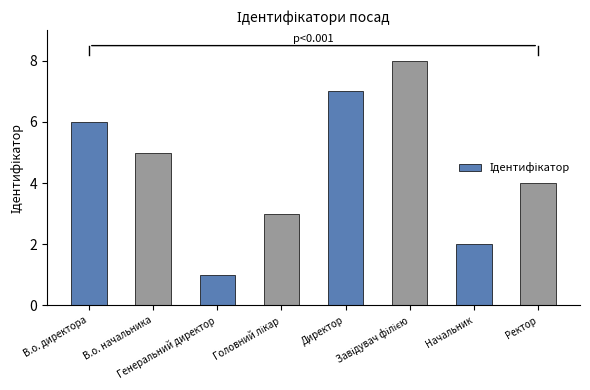

True or false: the data shows 4 at Ректор.

True